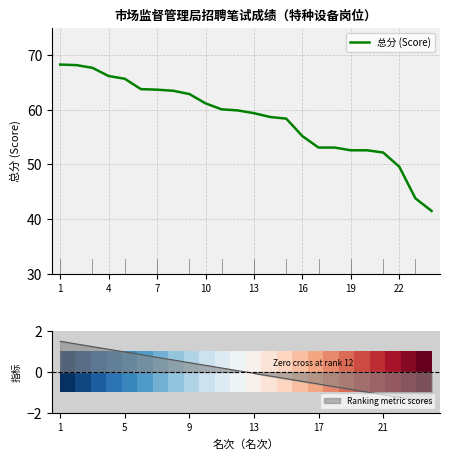

True or false: 总分 (Score) has a value of 66.2 at 4.

True